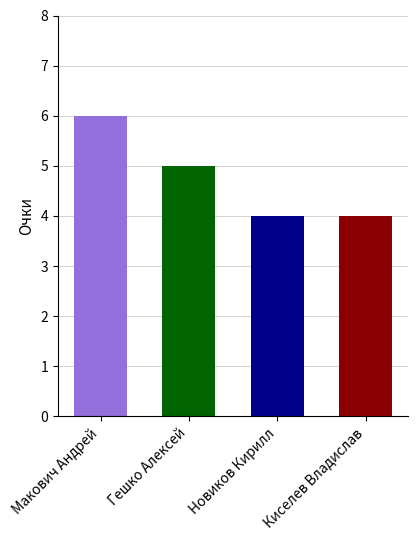

What position from the right is Киселев Владислав?

1